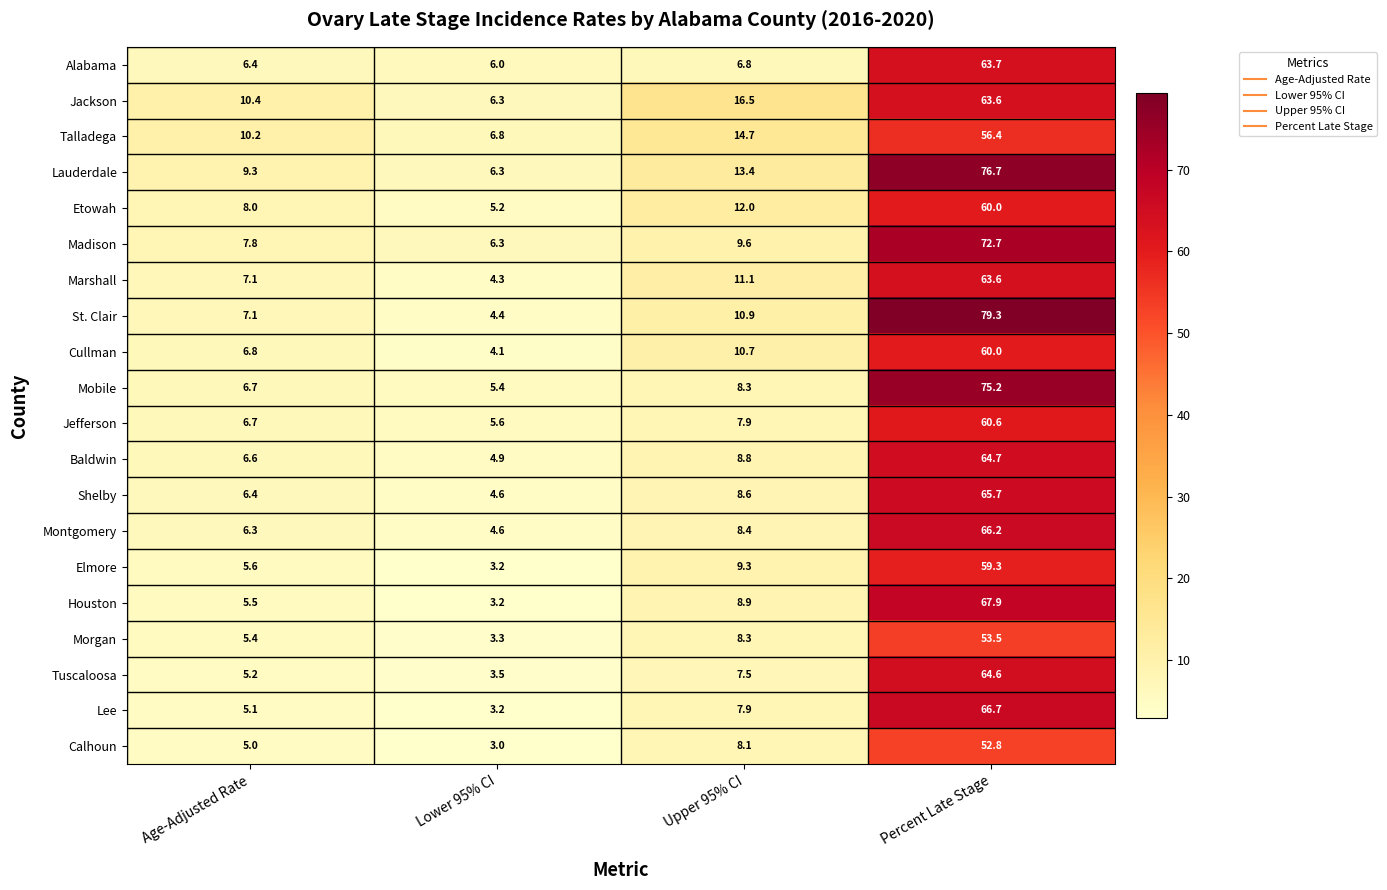

How many values in the Madison series exceed 9?

2